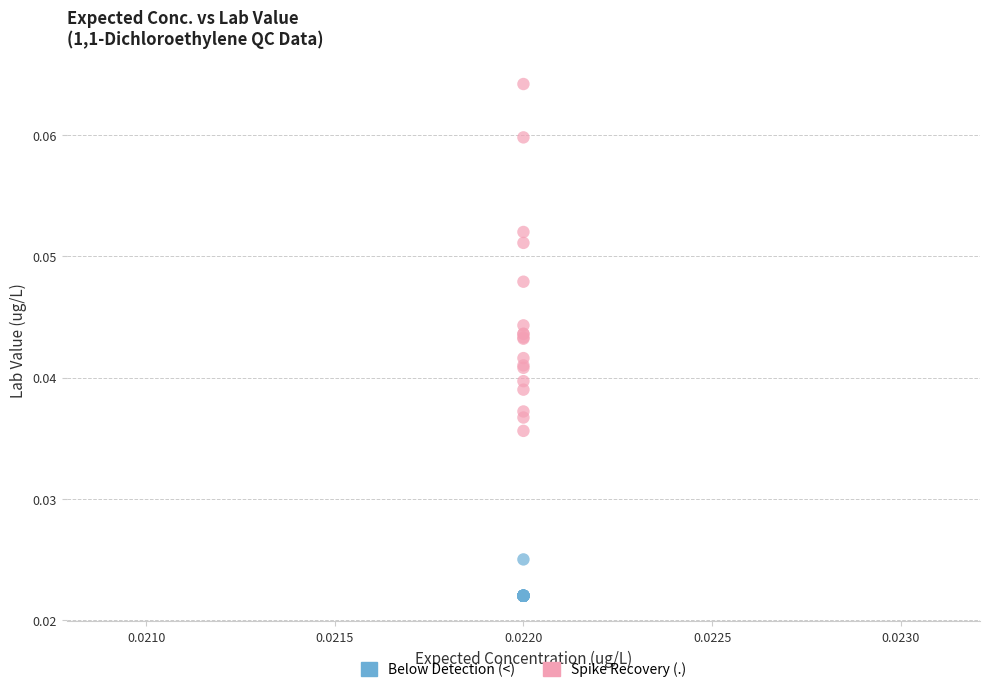

Which series has the largest Y range (max minus min)?

Spike Recovery (.)